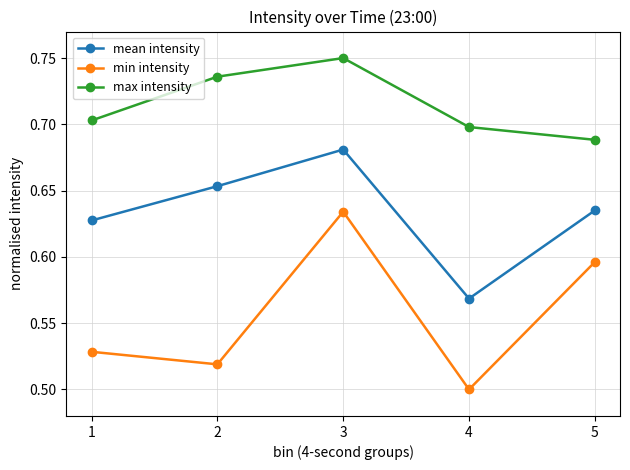

Is this an area chart (filled region under the line)?

No